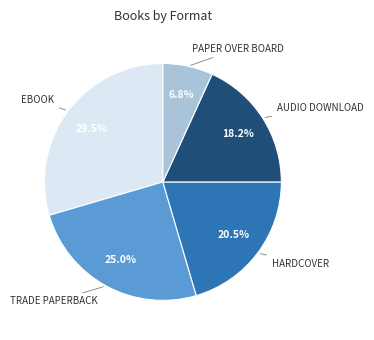

Does any single category account for the majority?

No